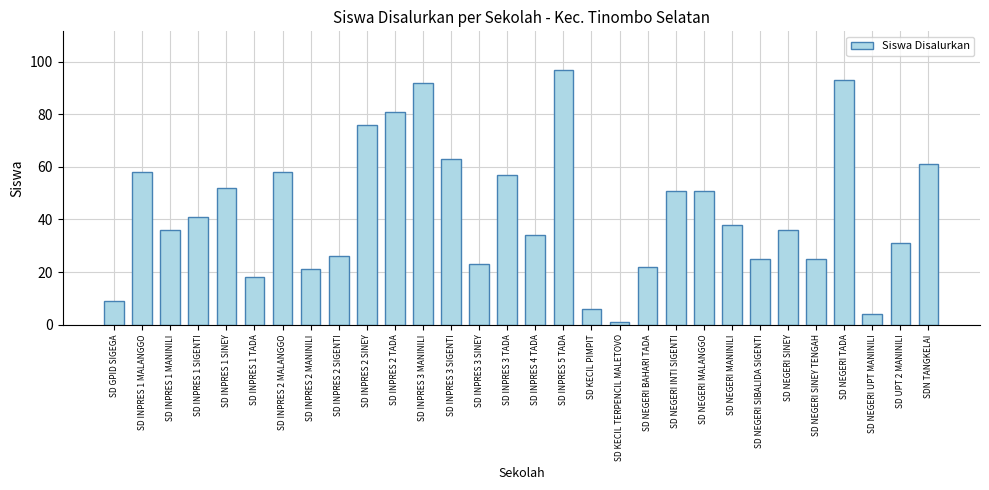

Reading left to right, transcribe all the data shown in this chart.

SD GPID SIGEGA=9	SD INPRES 1 MALANGGO=58	SD INPRES 1 MANINILI=36	SD INPRES 1 SIGENTI=41	SD INPRES 1 SINEY=52	SD INPRES 1 TADA=18	SD INPRES 2 MALANGGO=58	SD INPRES 2 MANINILI=21	SD INPRES 2 SIGENTI=26	SD INPRES 2 SINEY=76	SD INPRES 2 TADA=81	SD INPRES 3 MANINILI=92	SD INPRES 3 SIGENTI=63	SD INPRES 3 SINEY=23	SD INPRES 3 TADA=57	SD INPRES 4 TADA=34	SD INPRES 5 TADA=97	SD KECIL PIMPIT=6	SD KECIL TERPENCIL MALETOVO=1	SD NEGERI BAHARI TADA=22	SD NEGERI INTI SIGENTI=51	SD NEGERI MALANGGO=51	SD NEGERI MANINILI=38	SD NEGERI SIBALIDA SIGENTI=25	SD NEGERI SINEY=36	SD NEGERI SINEY TENGAH=25	SD NEGERI TADA=93	SD NEGERI UPT MANINILI=4	SD UPT 2 MANINILI=31	SDN TANGKELAI=61